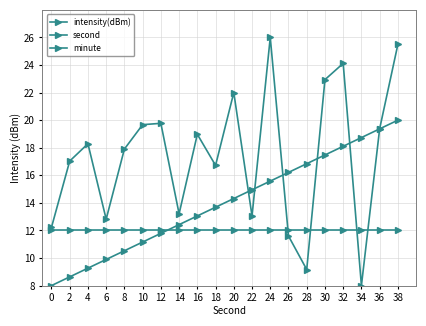

What is the greatest value displayed?

26.0